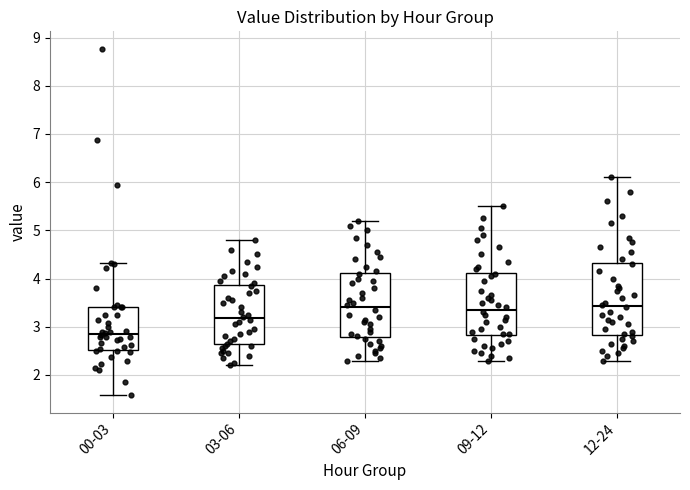

Reading left to right, transcribe this box plot: for each box, give where its median line is, the range the box spans, and where its two whiskers end, as read against the y-axis. The values are not printed on the chart, so give them approximately, as read against the axis.

00-03: median 2.9, box 2.5 to 3.4, whiskers 1.6 to 4.3
03-06: median 3.2, box 2.6 to 3.9, whiskers 2.2 to 4.8
06-09: median 3.4, box 2.8 to 4.1, whiskers 2.3 to 5.2
09-12: median 3.4, box 2.8 to 4.1, whiskers 2.3 to 5.5
12-24: median 3.4, box 2.8 to 4.3, whiskers 2.3 to 6.1